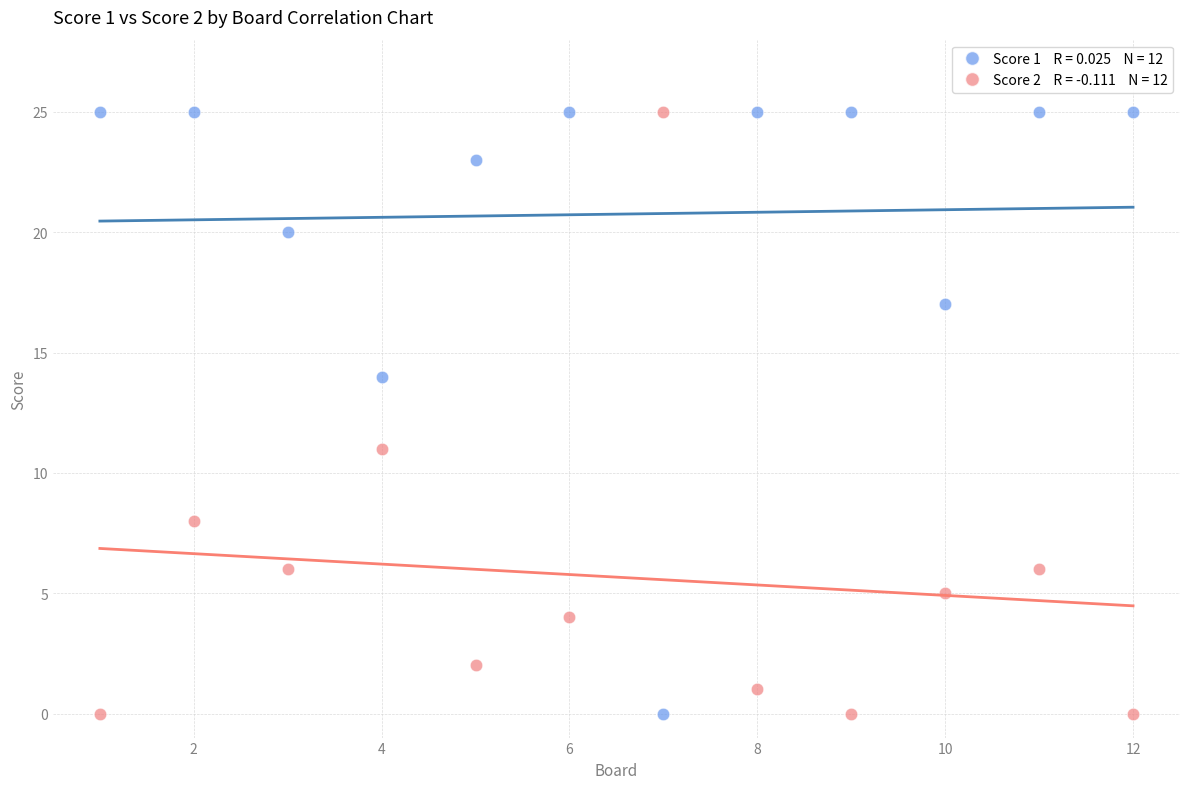

Across all data points, what is the range of Y values (max minus min)?

25